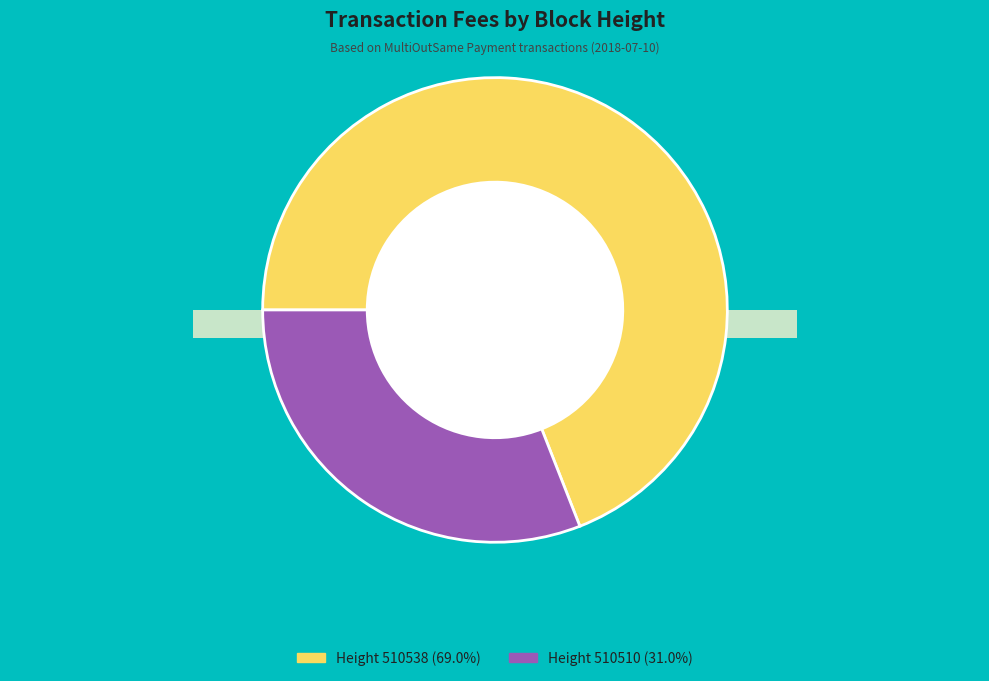

Which category has the smallest portion of the pie?

510510